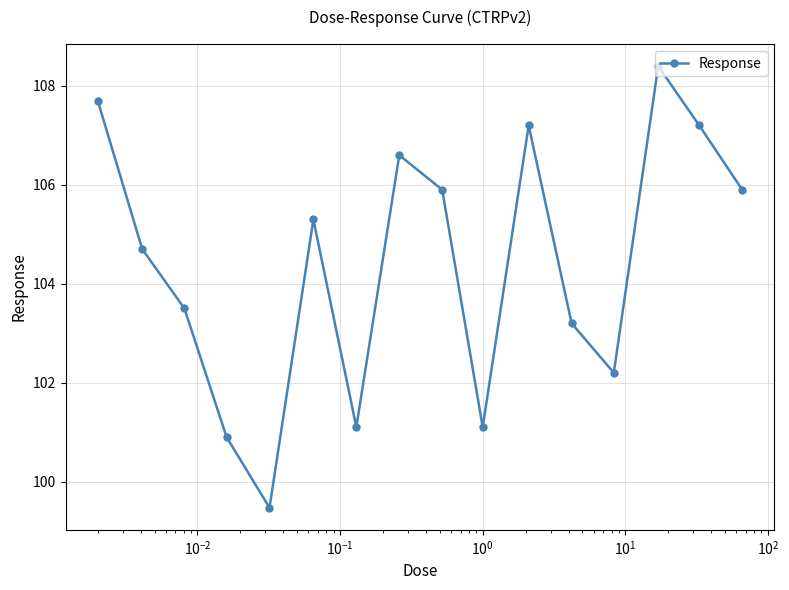

How many data points are less than 105?

8